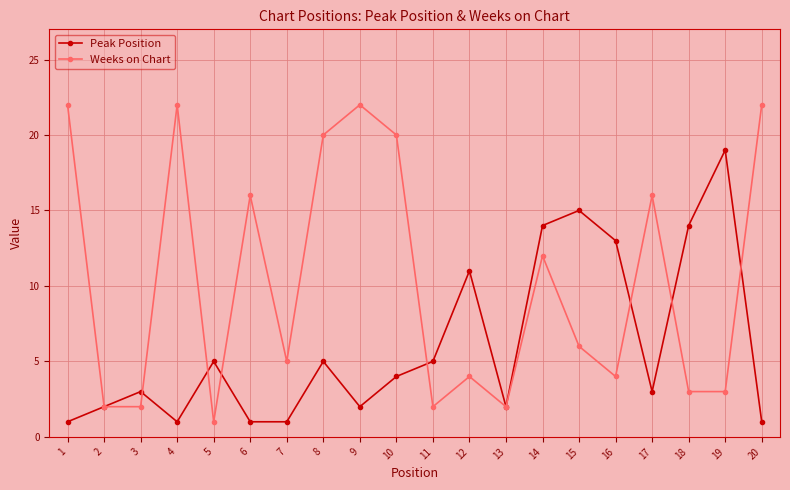

At how many categories does at least one series exceed 9?

14